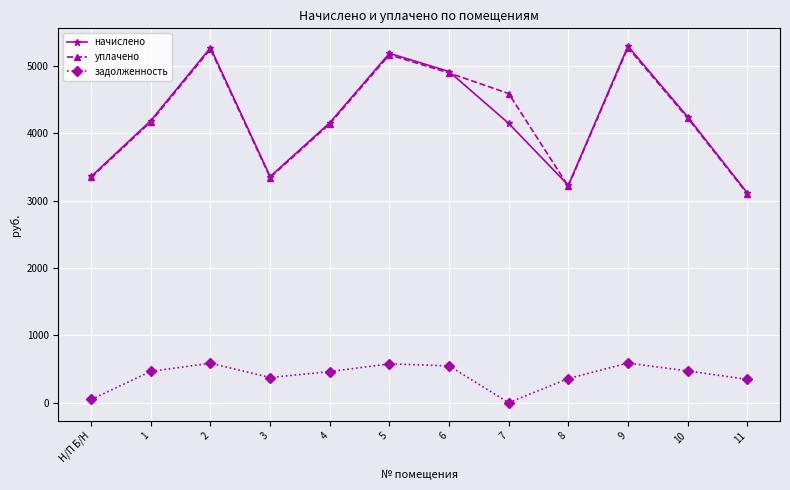

The задолженность series shows 465.5 at 1. True or false?

True